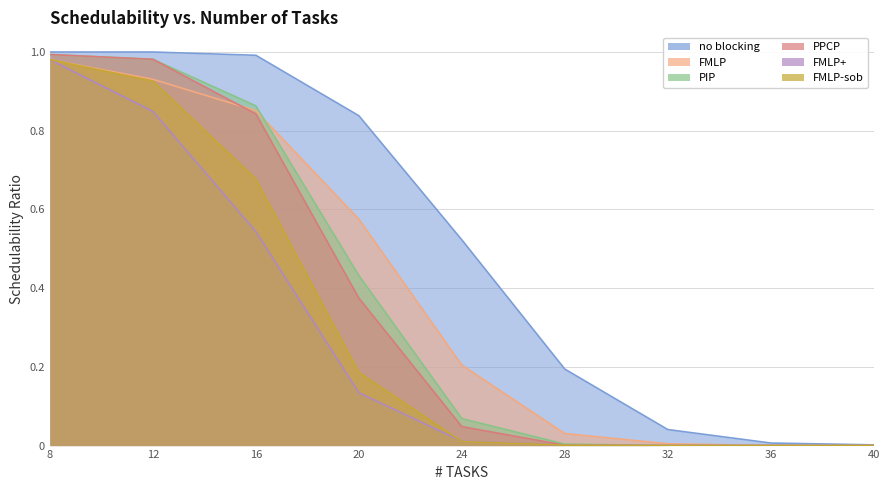

What is the value of the FMLP-sob point at the 2nd from the left?

0.9